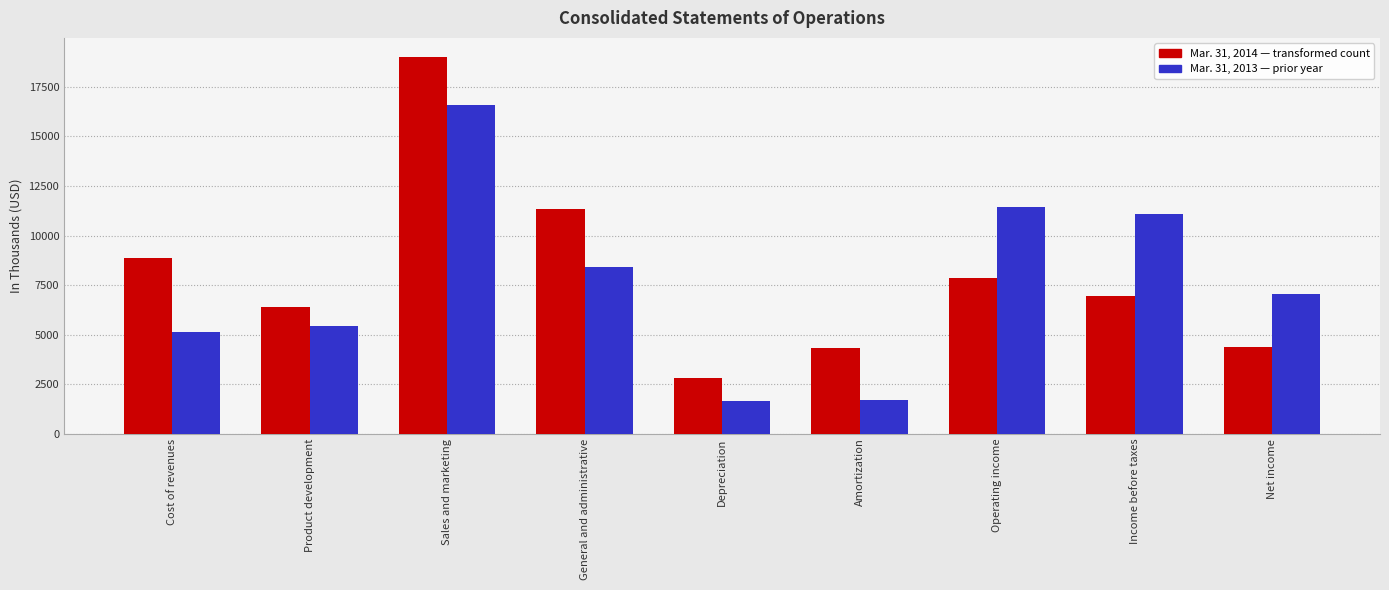

What is the total value across all series at Amortization?

6012